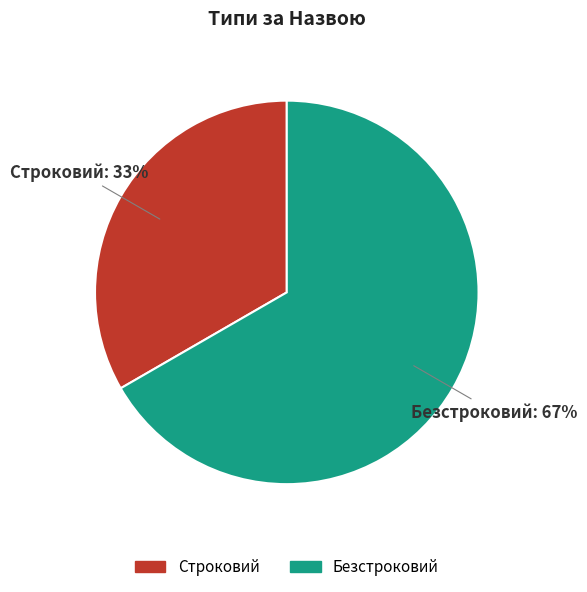

Do Строковий and Безстроковий together represent more than half of the pie?

Yes